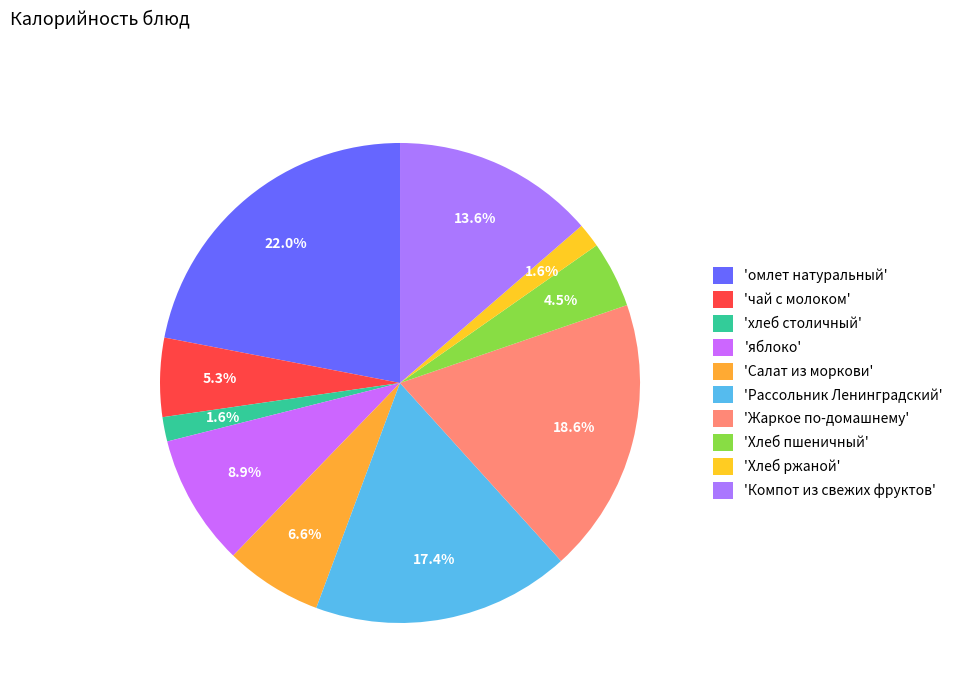

To the nearest percent, what is the difference between the largest and smallest slice percentages?

20%